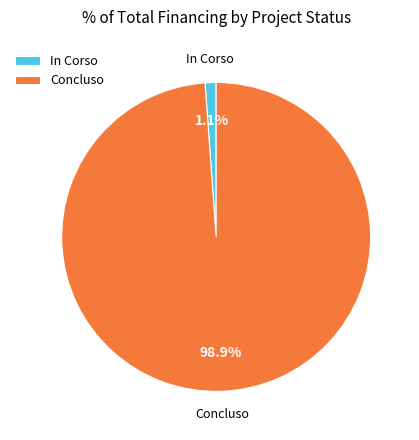

Count the number of slices in the pie.

2